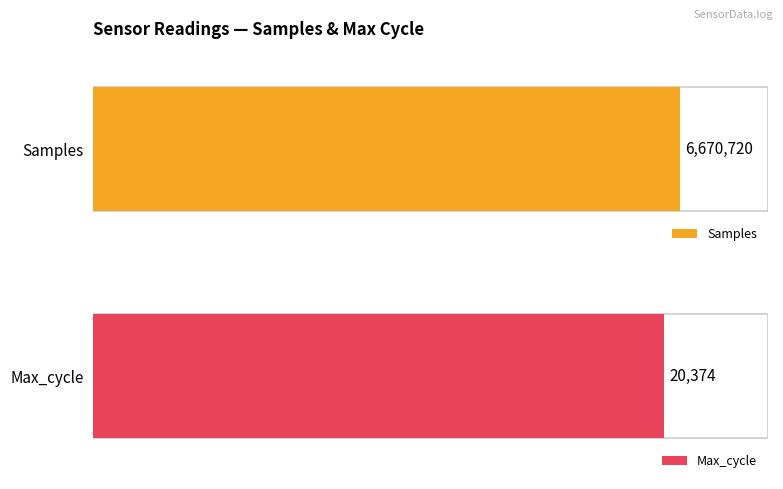

Which series has the widest spread of values?

Samples